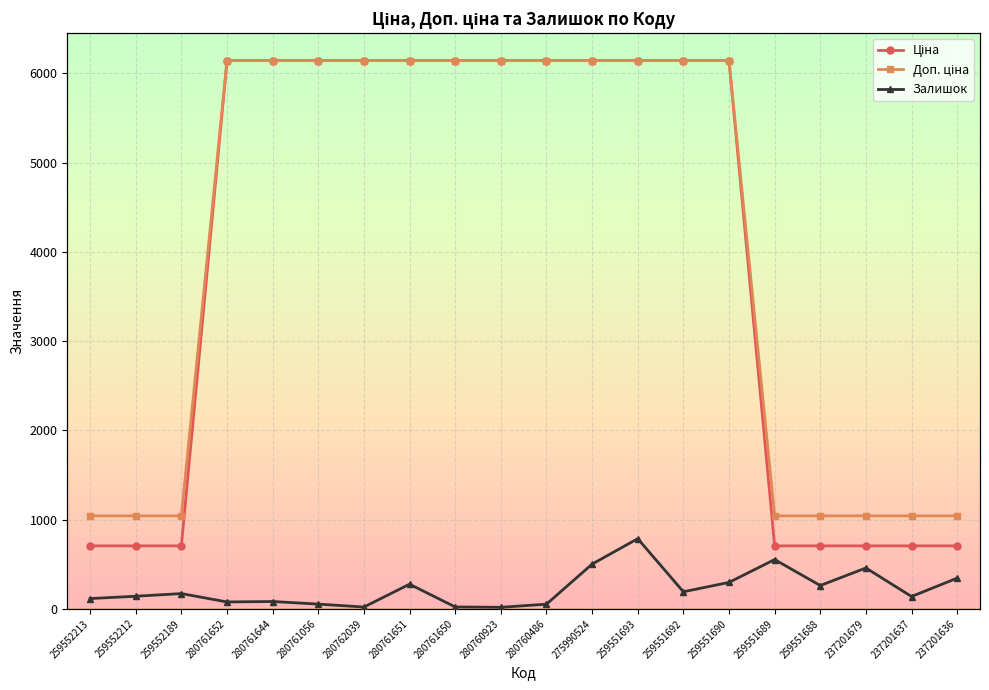

True or false: Ціна has a value of 6143.2 at 280760923.

True